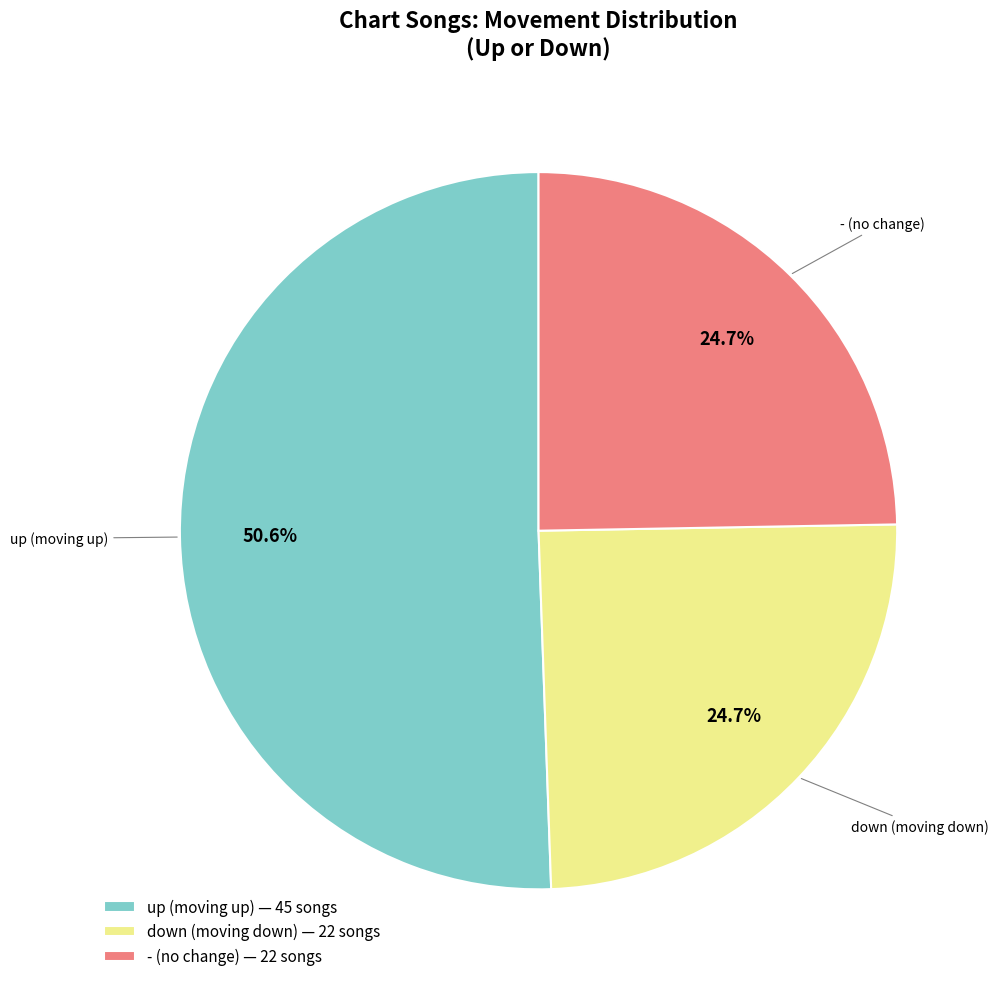

Do - (no change) — 22 songs and up (moving up) — 45 songs together represent more than half of the pie?

Yes